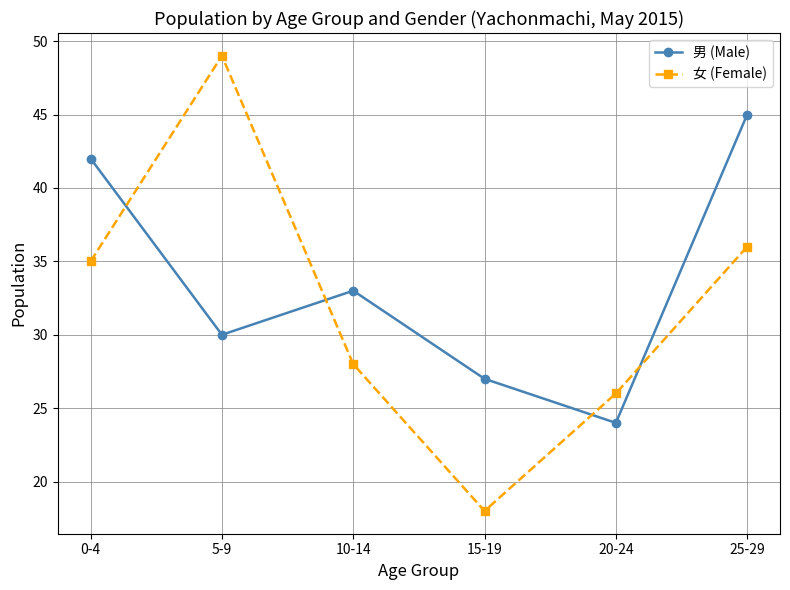

How many values in the 女 (Female) series are below 35?

3